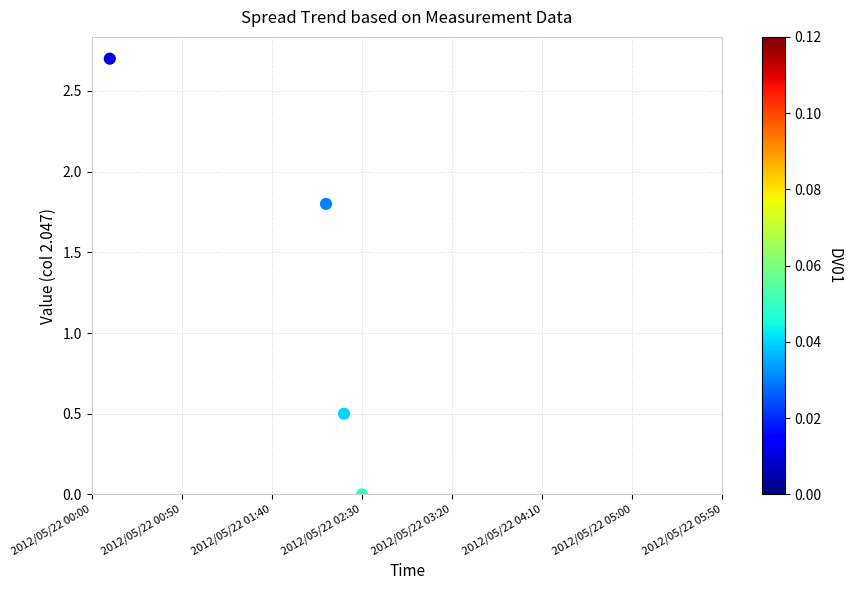

What is the average X value?

10.8